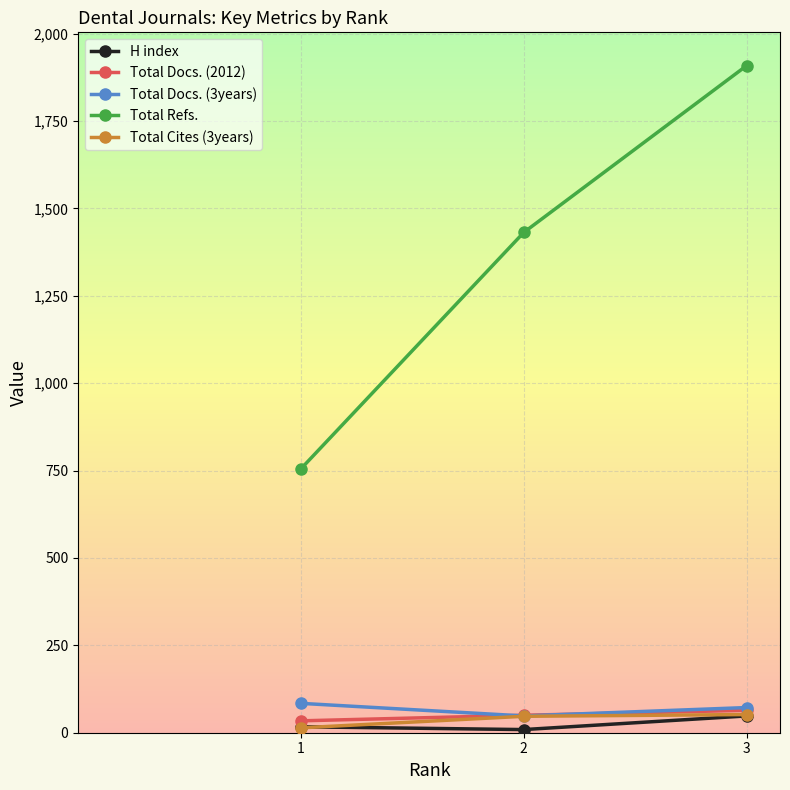

Where is Total Refs. nearest to the value 1331?

2